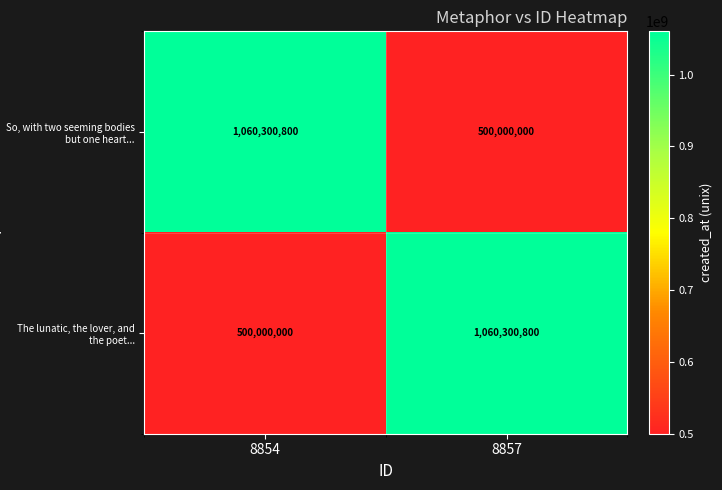

Read the So, with two seeming bodies but one heart... value at 8857, to the nearest 100.

500000000